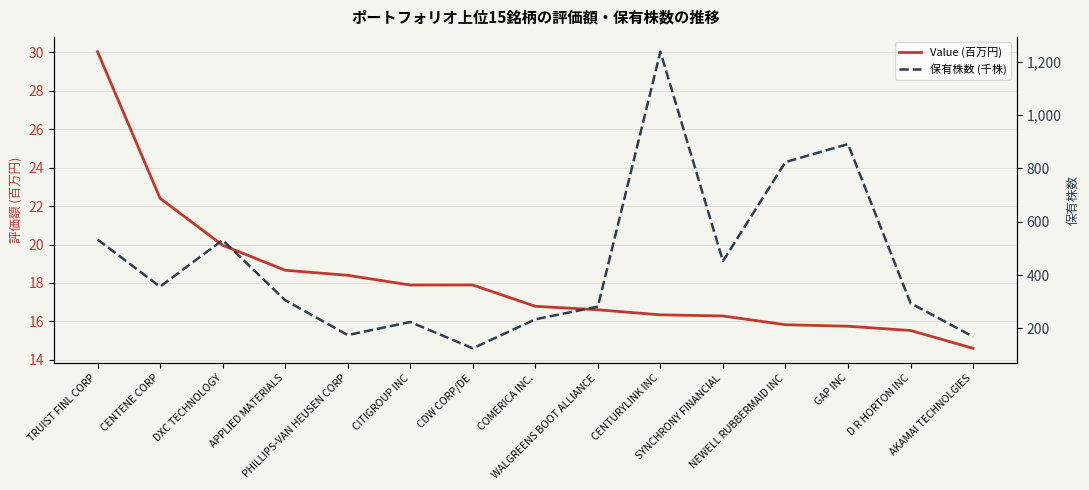

What are all the series names shown in the legend?

Value (百万円), 保有株数 (千株)